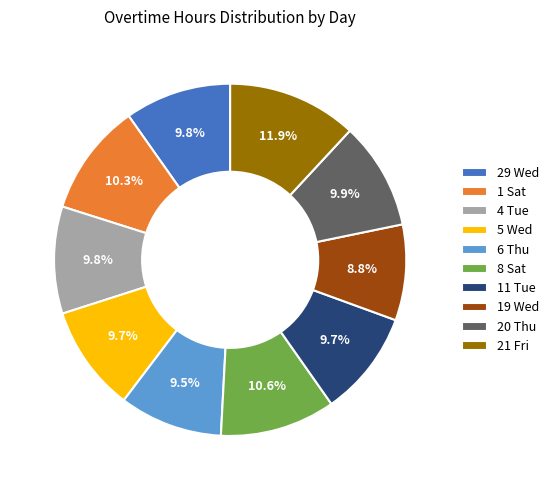

Which category has the biggest portion of the pie?

21 Fri